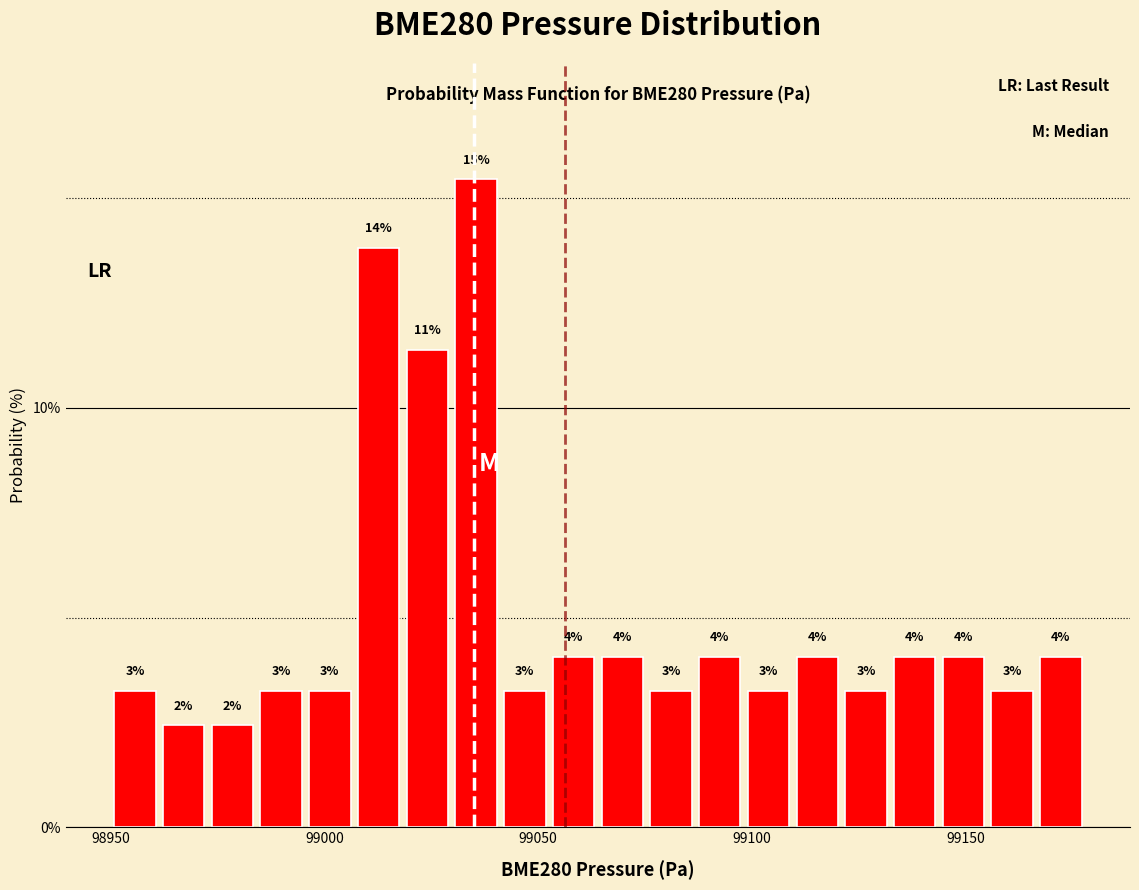

Around what value on the x-axis is the tallest bar? Give the approximate position of its centre, as read against the axis.

99035